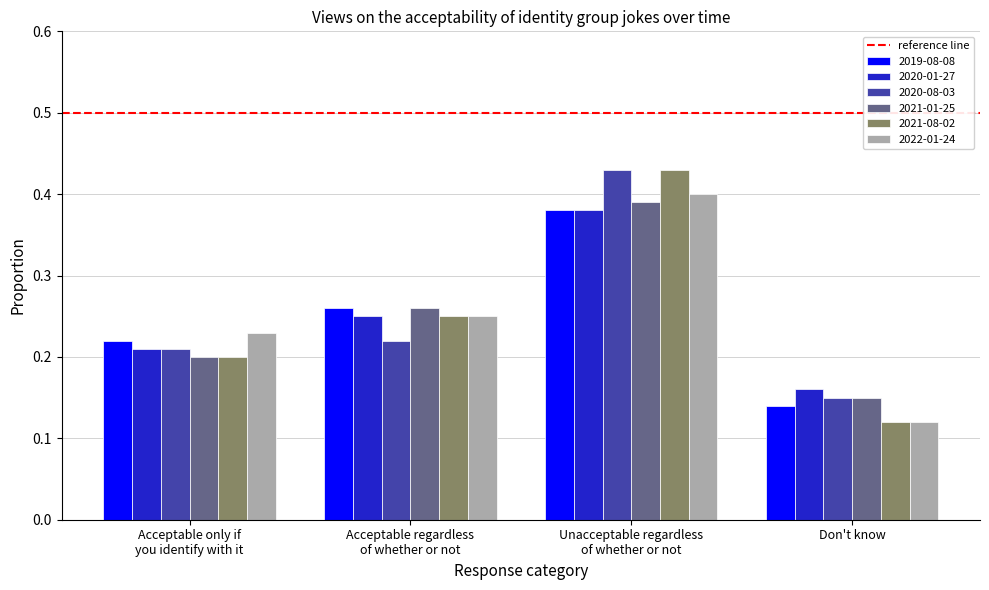

The value of 2022-01-24 at Unacceptable regardless
of whether or not is 0.4. True or false?

True